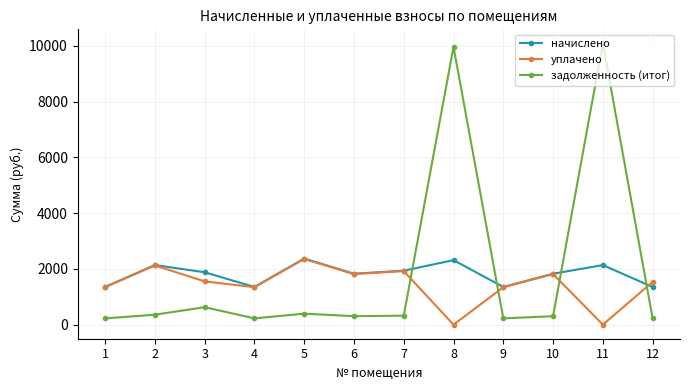

What is the spread (max minus min) of values at 1?

1127.4